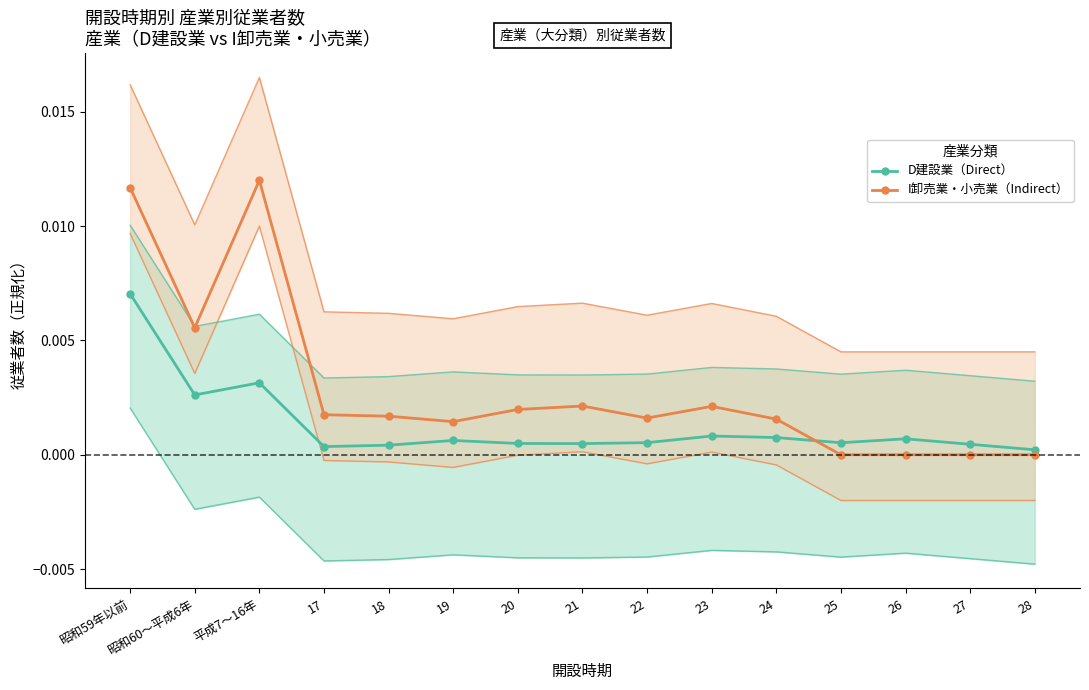

Between which two adjacent categories do D建設業（Direct） and I卸売業・小売業（Indirect） first intersect?

24 and 25